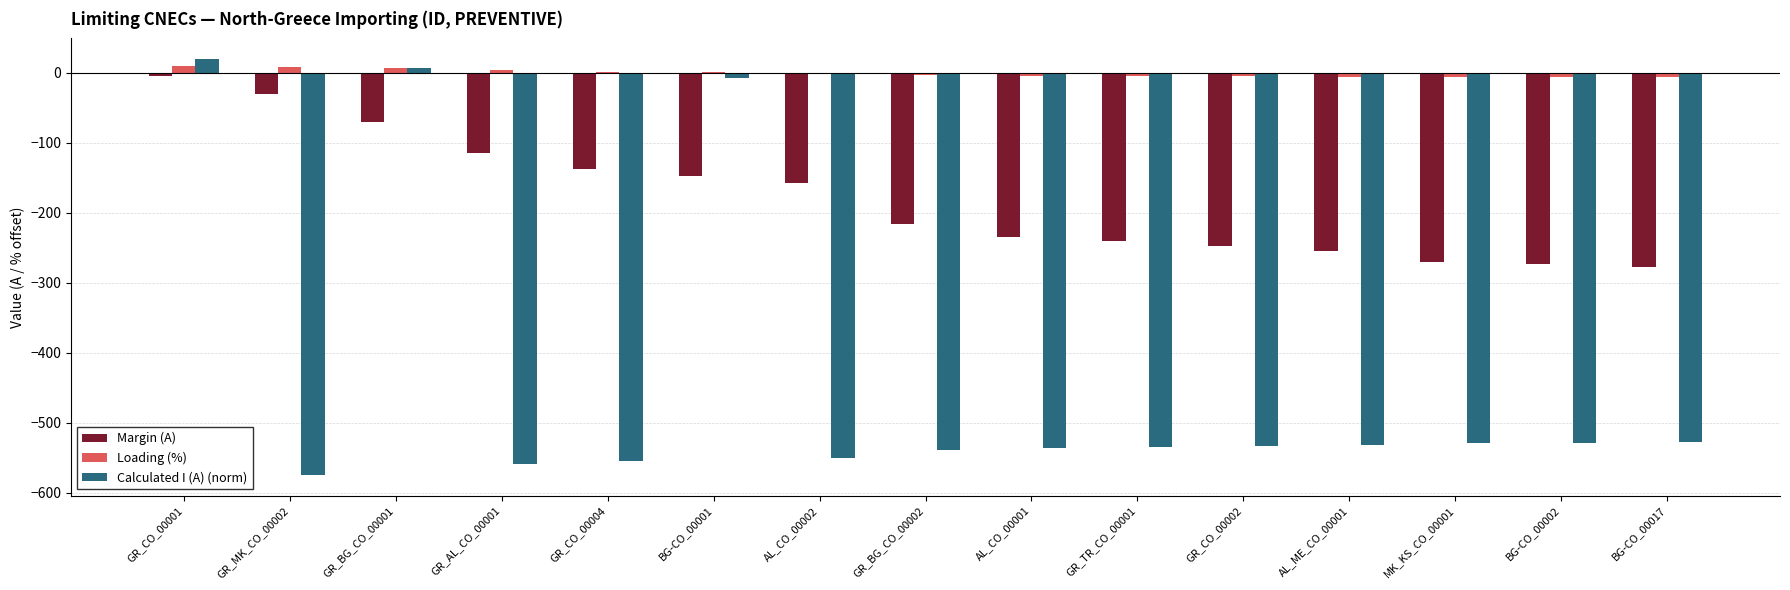

Which series has the largest total across all categories?

Loading (%)